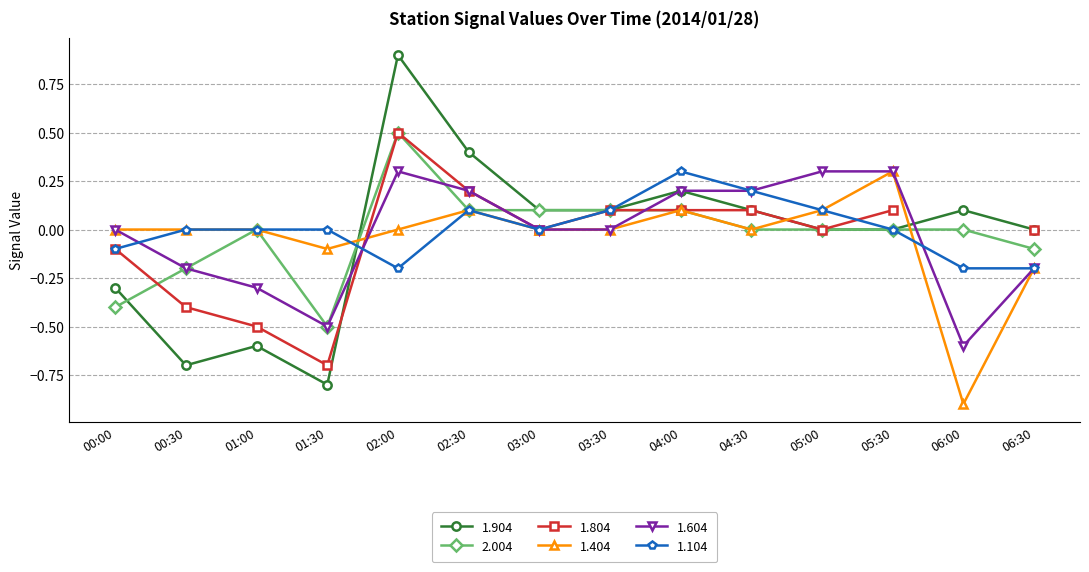

Which series has the largest total across all categories?

1.104